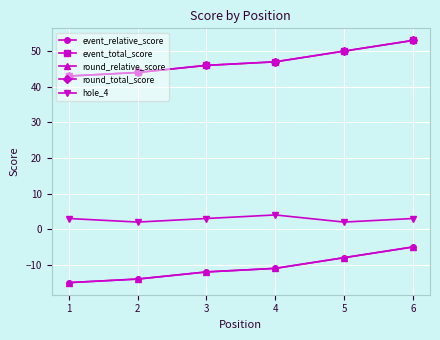

What is the greatest value displayed?

53